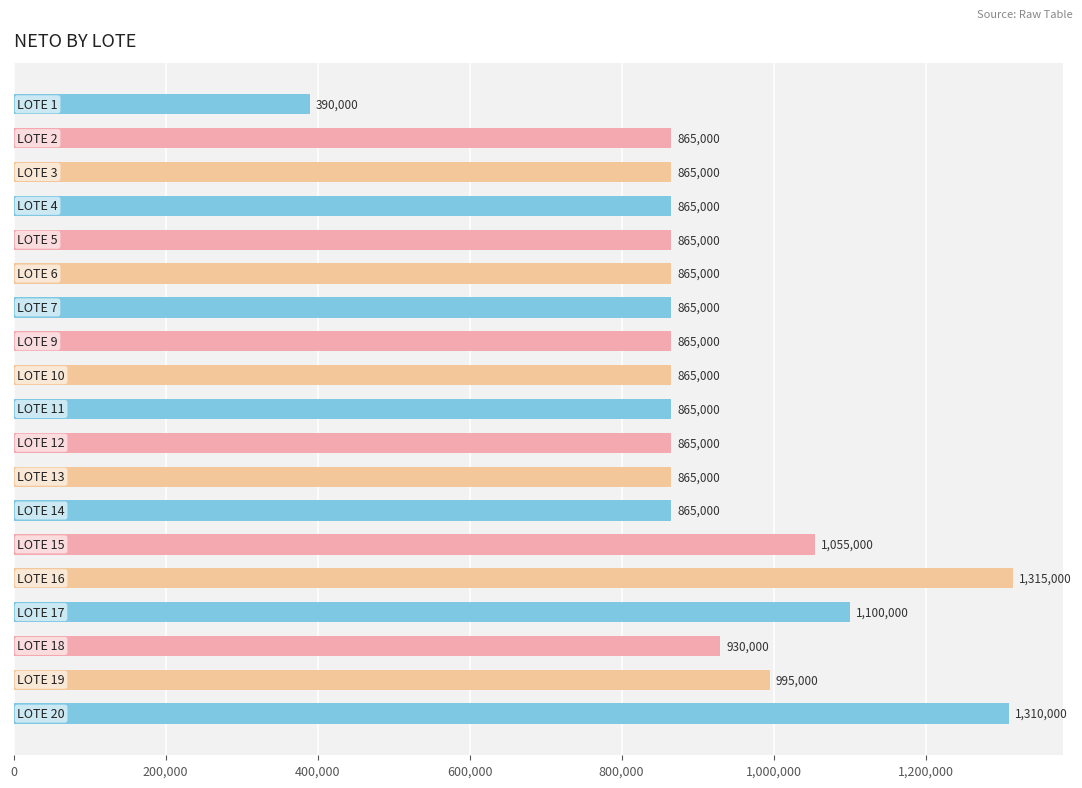

Reading bottom to top, what are all the values shown in this chart?

1310000	995000	930000	1100000	1315000	1055000	865000	865000	865000	865000	865000	865000	865000	865000	865000	865000	865000	865000	390000